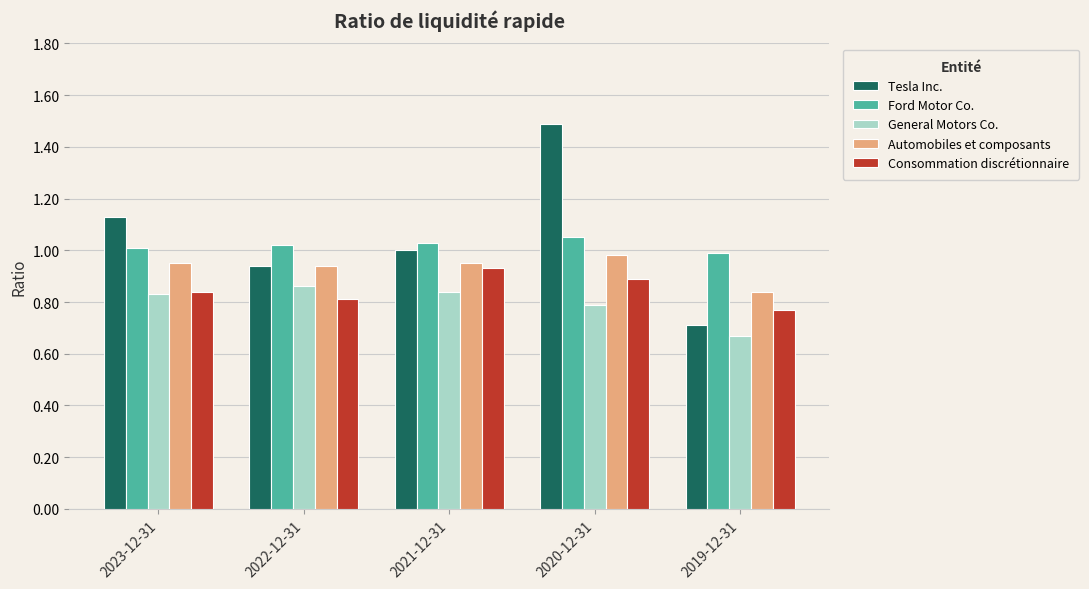

What is the sum of all Ford Motor Co. values?

5.1